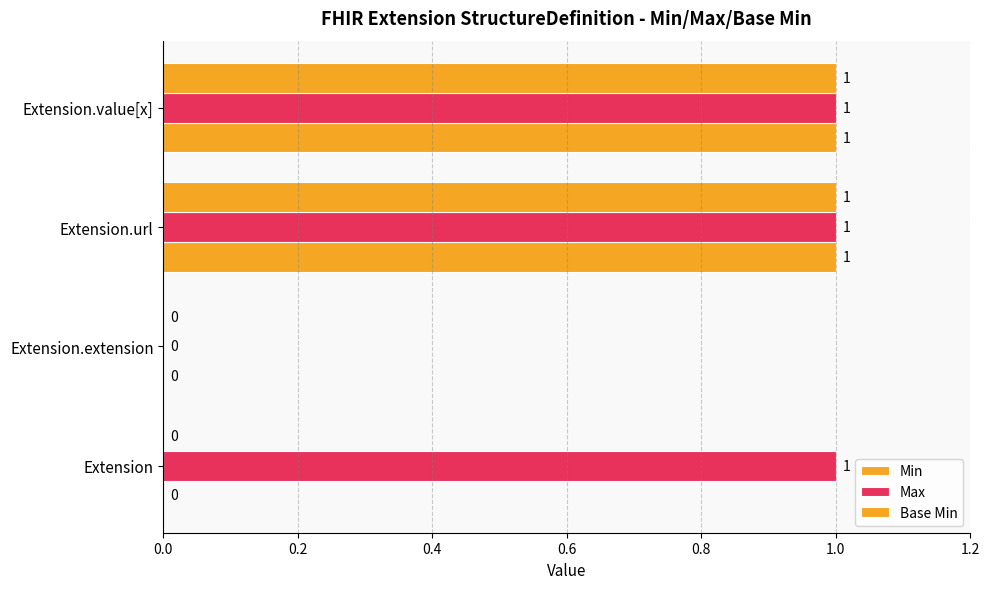

What is the value of the Max bar at the 3rd from the left?

1